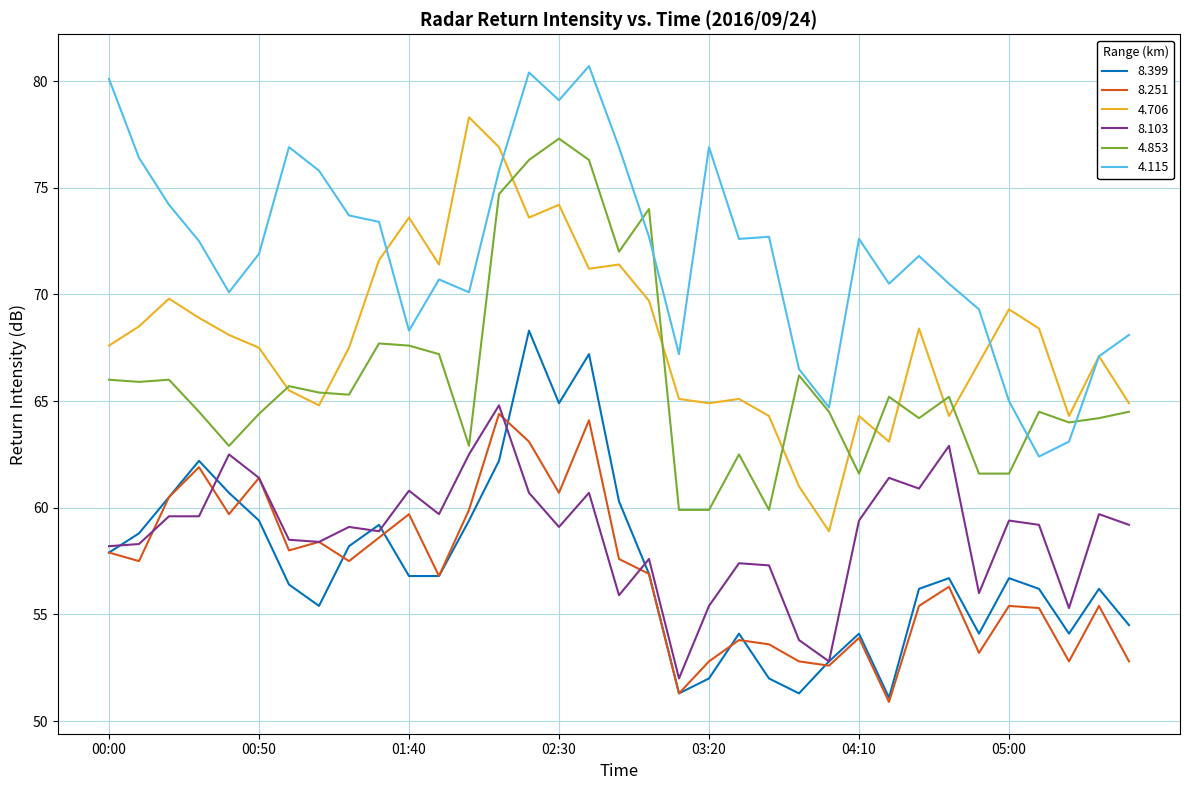

True or false: 4.706 and 8.399 cross at least once.

False